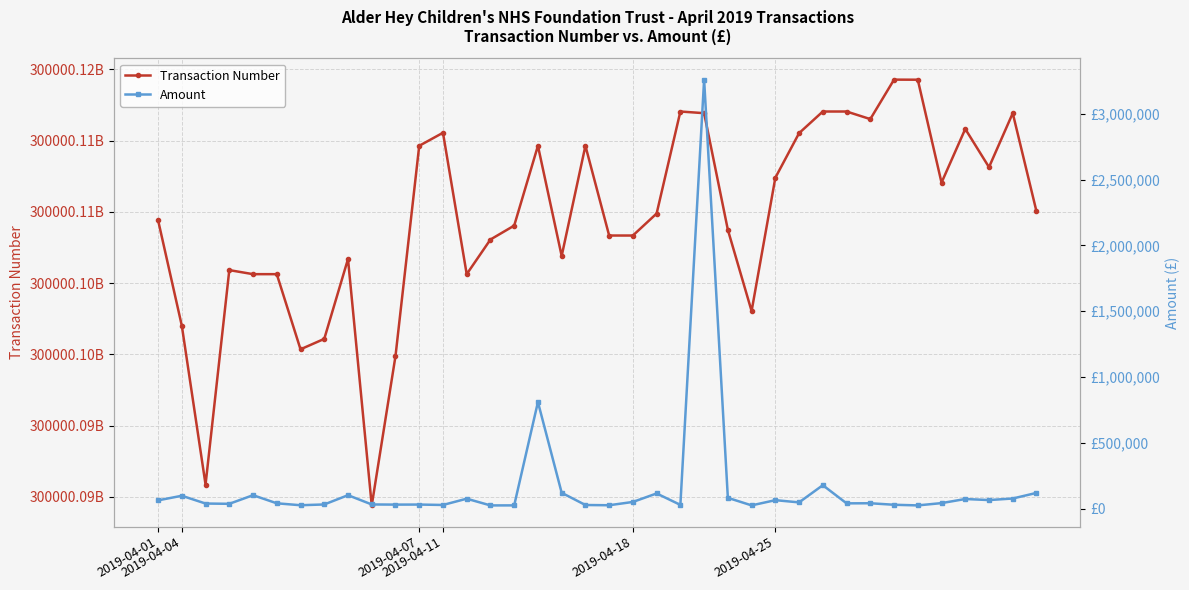

What is the difference between the maximum and minimum values in the Transaction Number series?

29867412.0